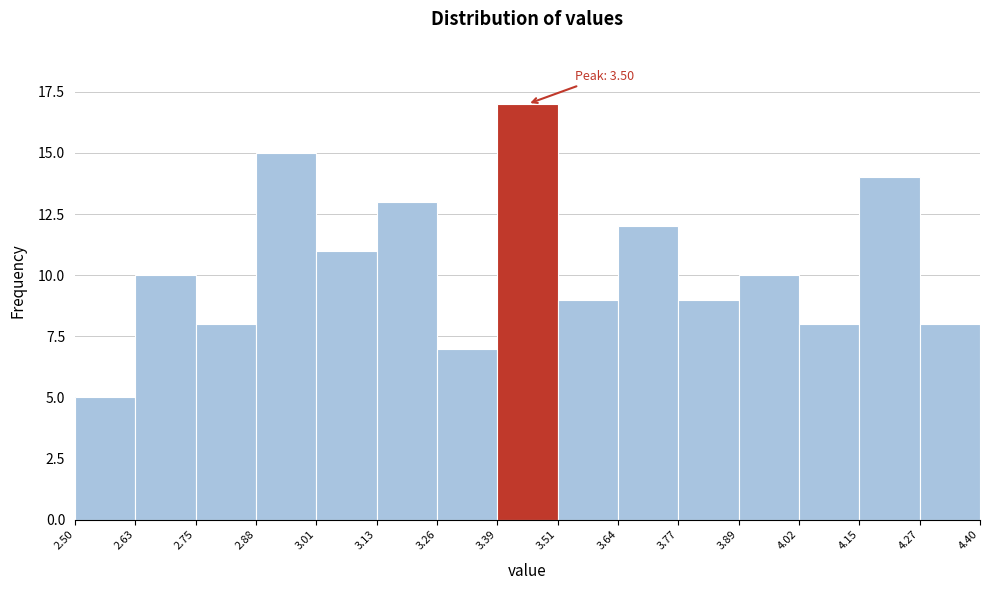

Which range on the x-axis has the tallest bar?

3.39 to 3.51